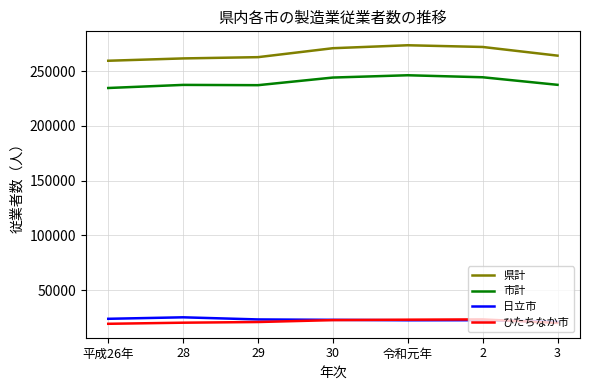

What position from the left is 2?

6